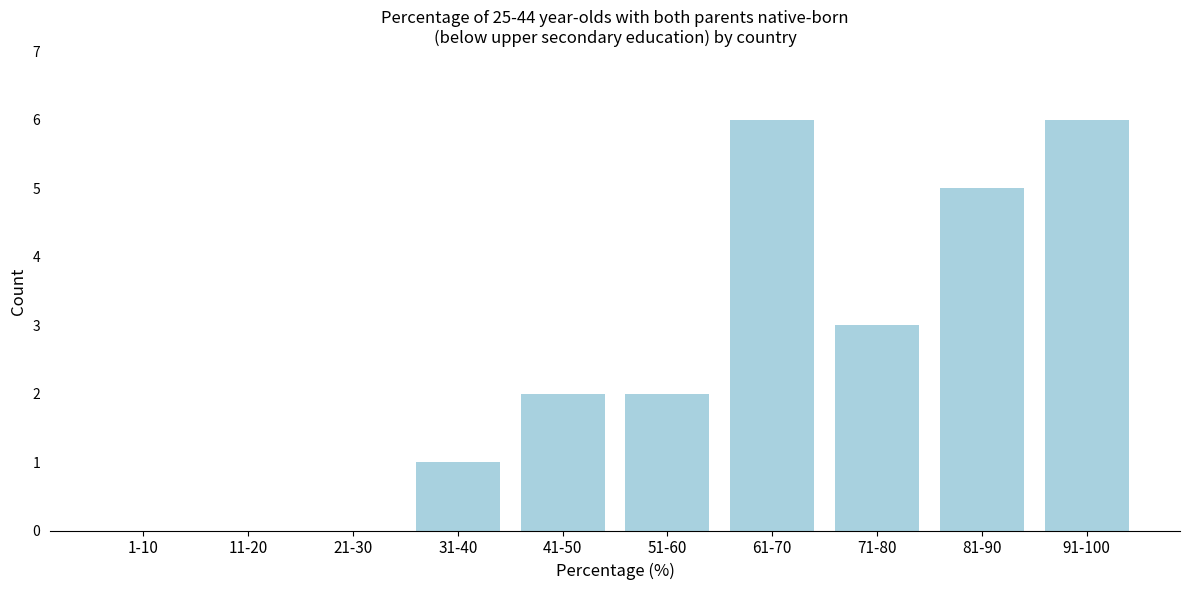

Reading left to right, extract all data points from this chart.

1-10=0	11-20=0	21-30=0	31-40=1	41-50=2	51-60=2	61-70=6	71-80=3	81-90=5	91-100=6